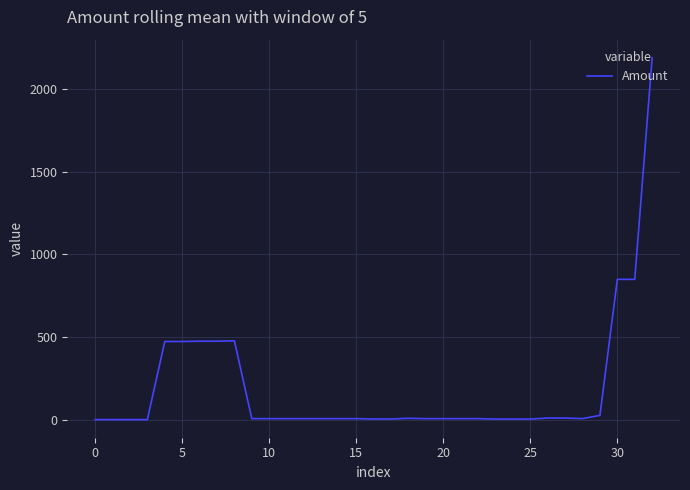

What is the maximum value shown in the chart?

2188.1